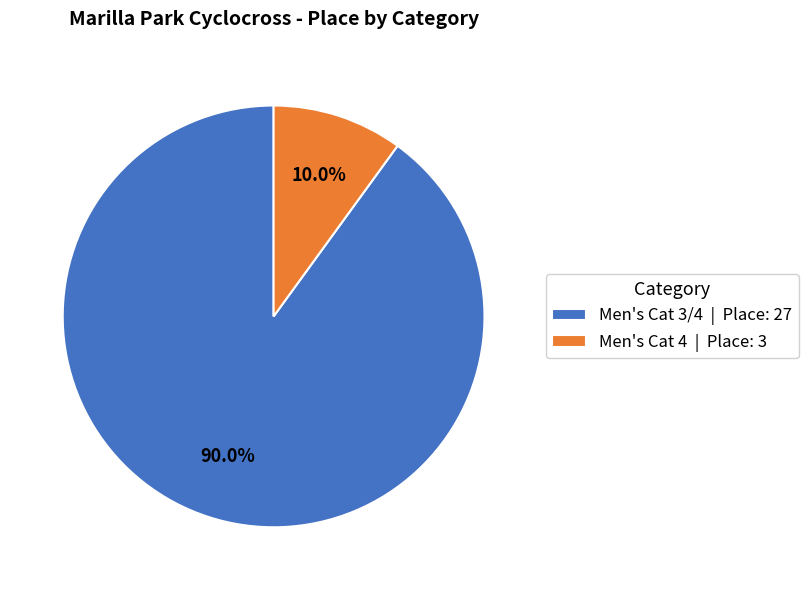

Which category accounts for the majority?

Men's Cat 3/4